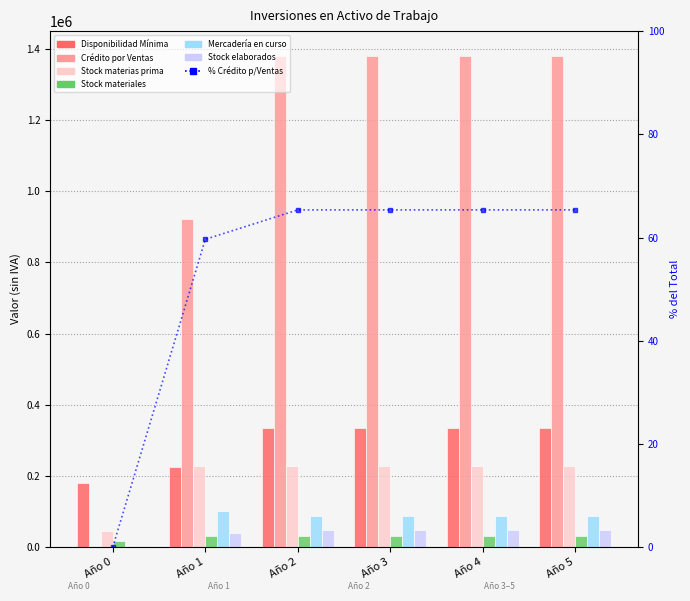

The value of Disponibilidad Mínima at Año 4 is 336000.0. True or false?

True